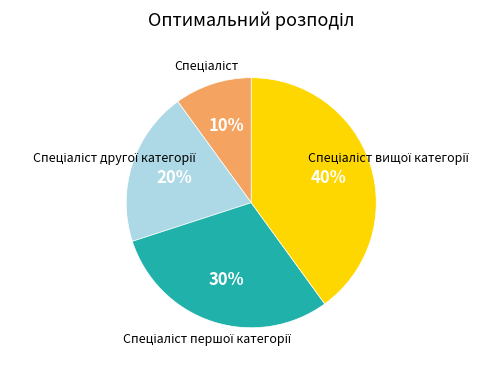

To the nearest percent, what is the difference between the largest and smallest slice percentages?

30%